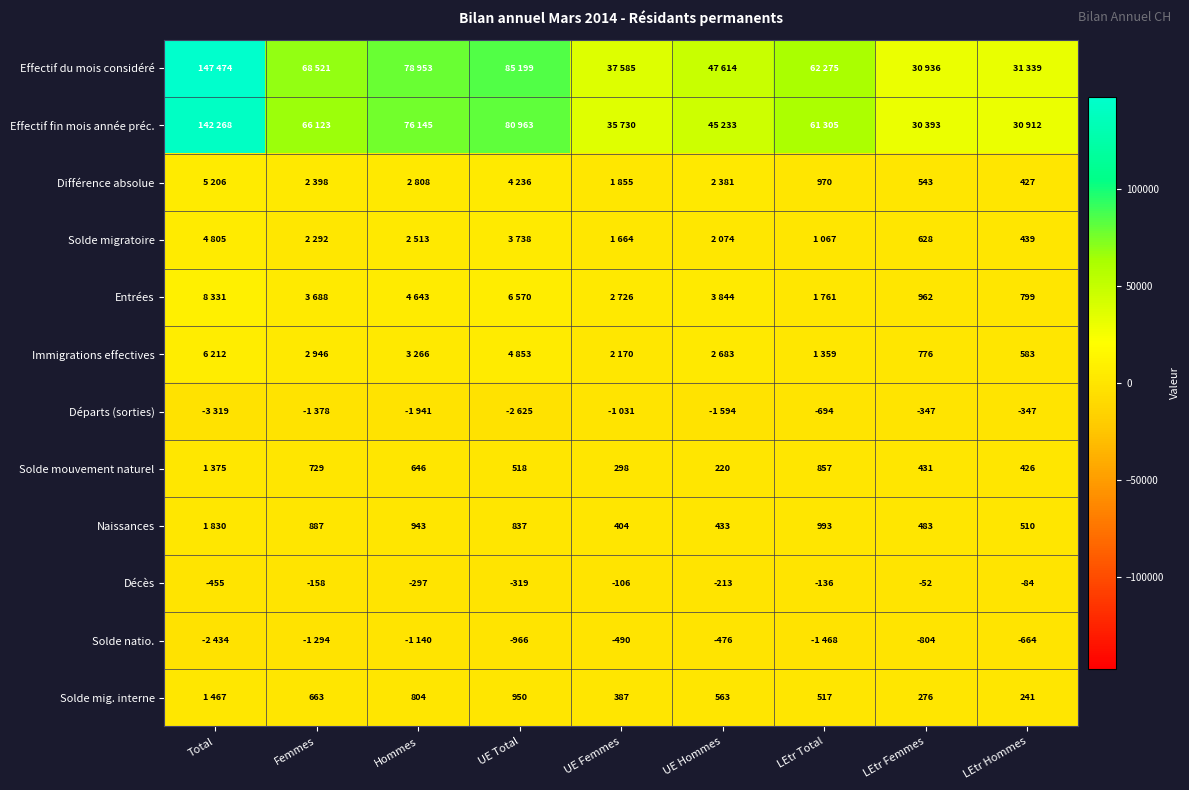

Is it true that Solde mig. interne equals 185 at UE Femmes?

False